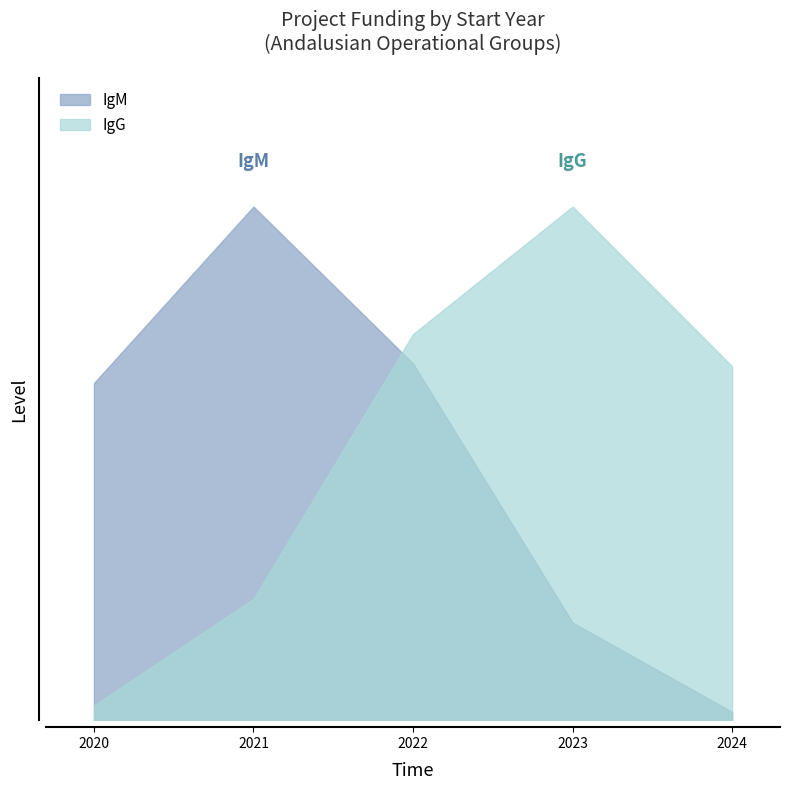

The IgG series shows 184422 at 2023. True or false?

True